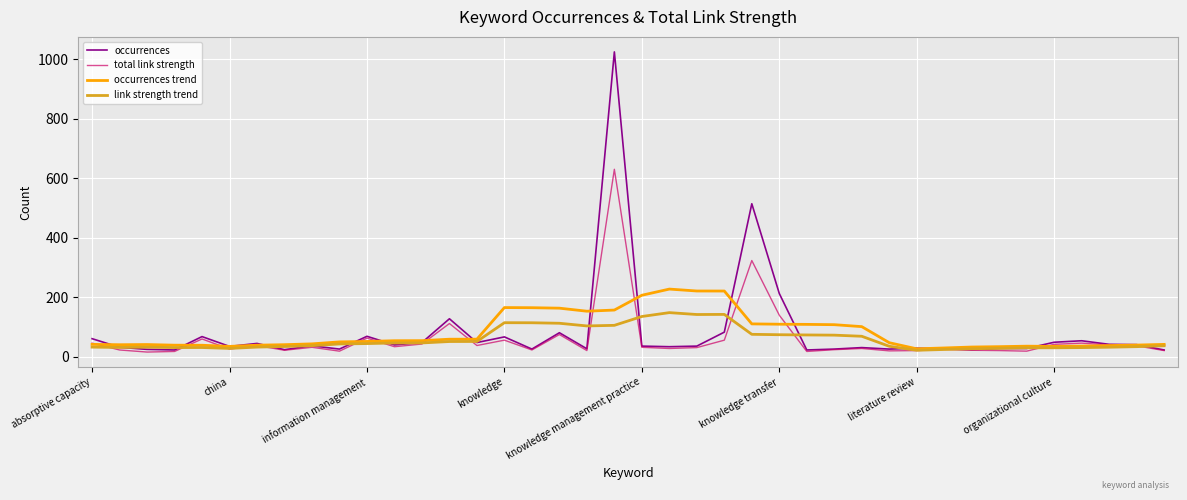

Which series has the widest spread of values?

occurrences